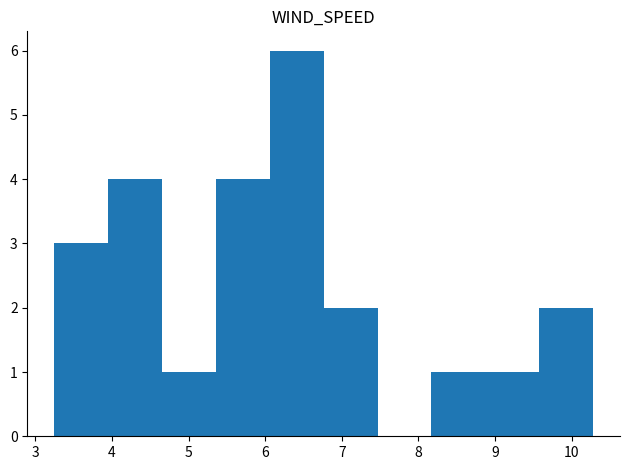

What is the height of the bar covering 3.3 to 4.0 on the x-axis? Neither the bar edges nor the heights are printed on the chart, so give them approximately, as read against the axes.

3